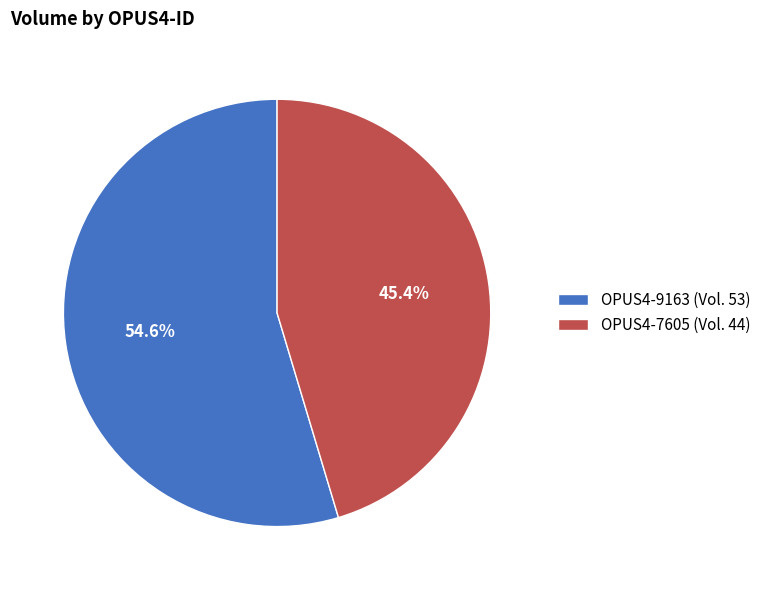

True or false: OPUS4-7605 accounts for 37% of the total.

False